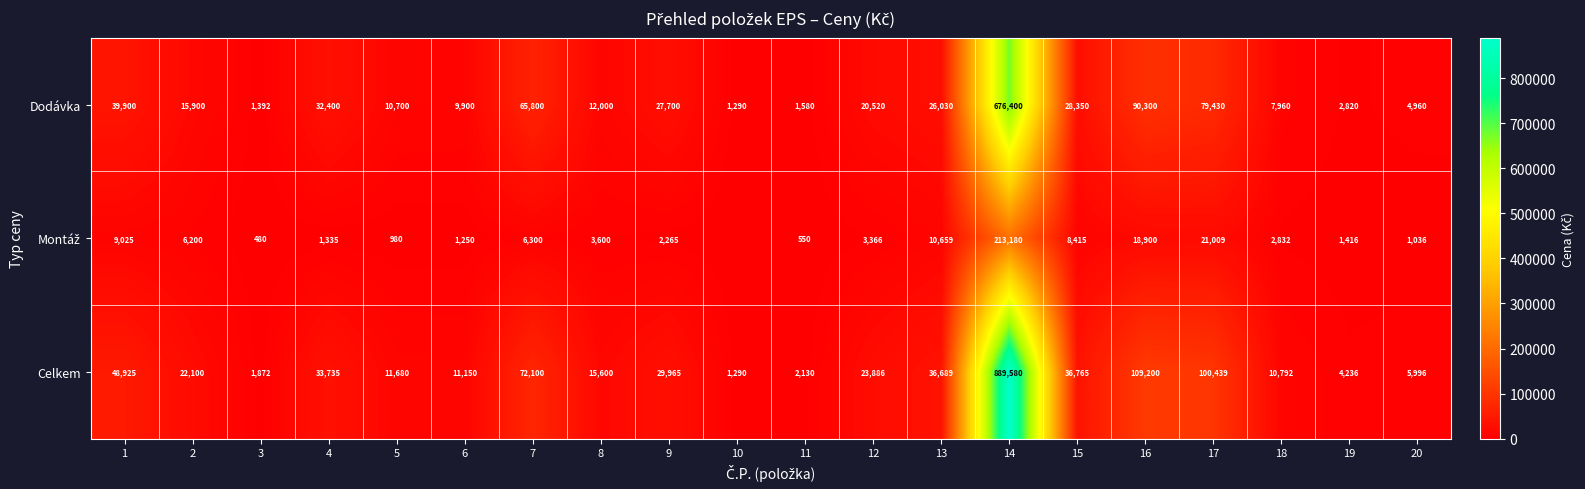

Which series changed the most between 1 and 8?

Celkem